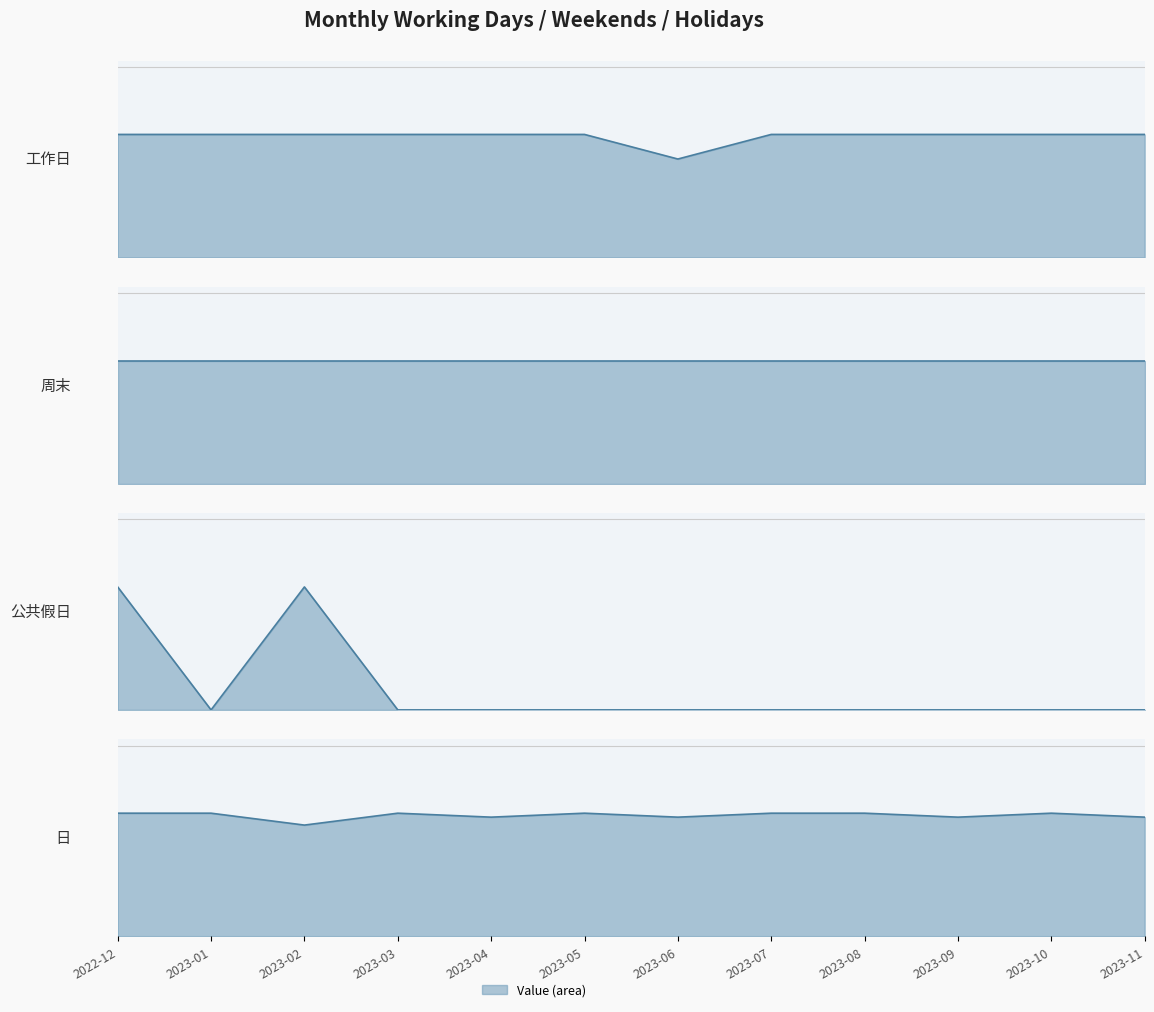

How many categories are shown in the chart?

12